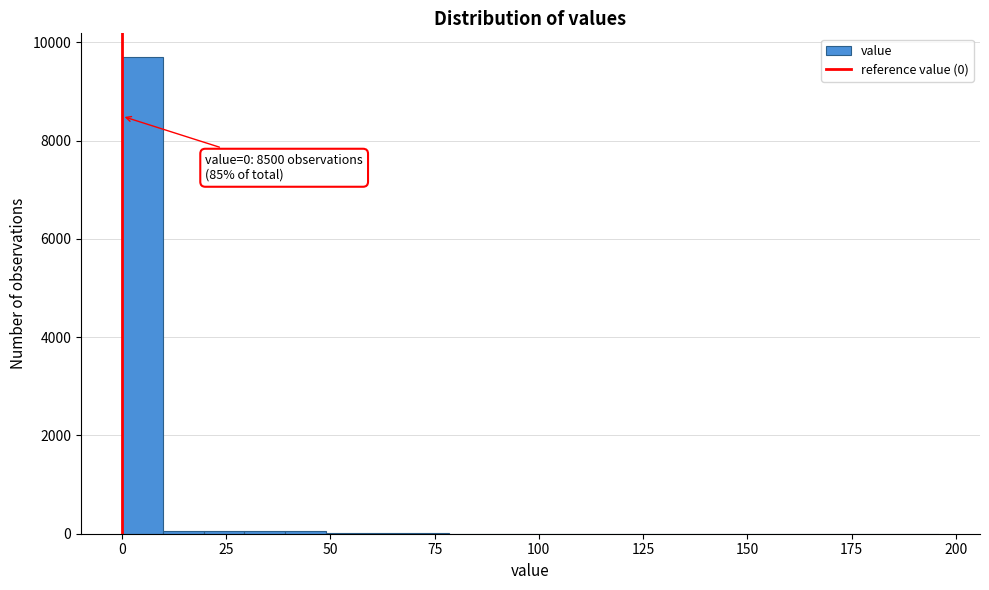

Around what value on the x-axis is the tallest bar? Give the approximate position of its centre, as read against the axis.

5